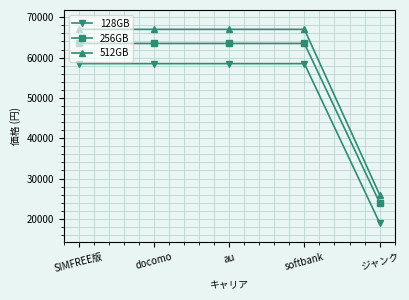

List the series in order of their peak value, highest first.

512GB, 256GB, 128GB